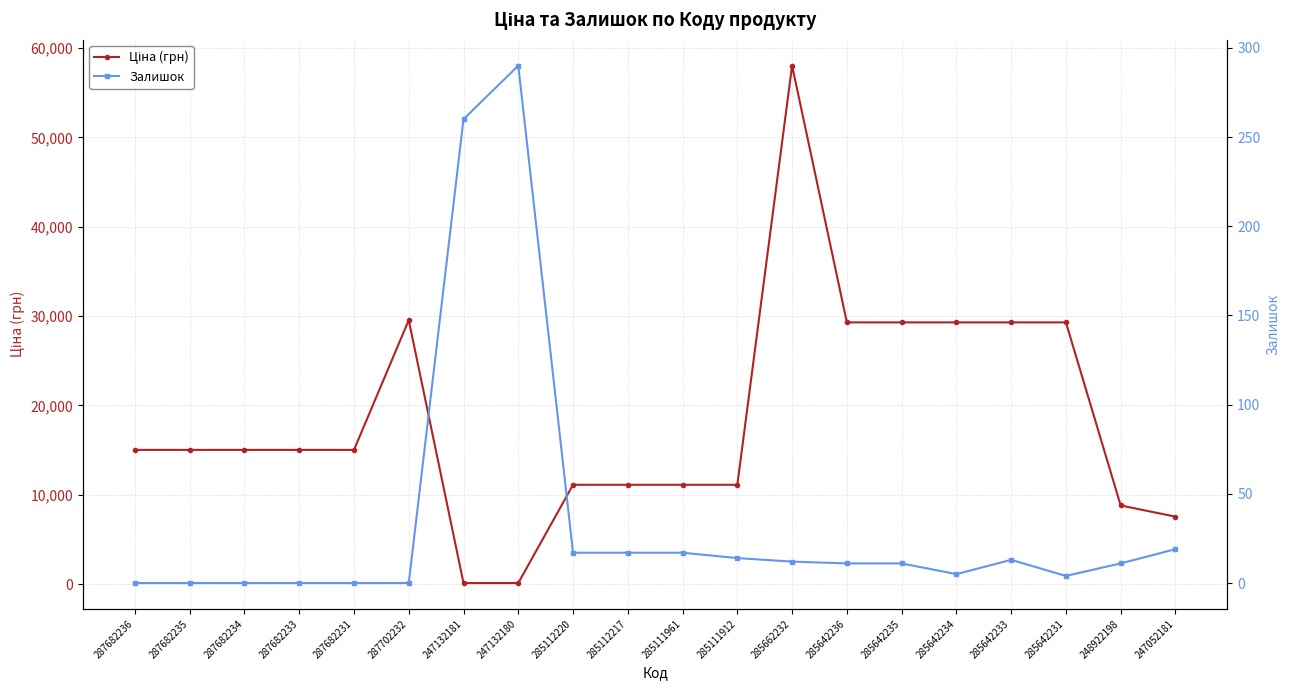

What is the difference between the highest and lowest values at 247132181?

146.7